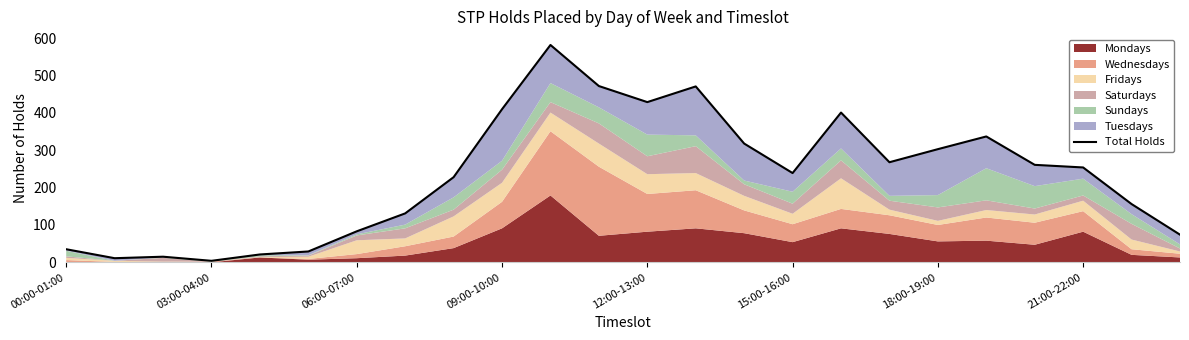

What position from the left is 10?

11